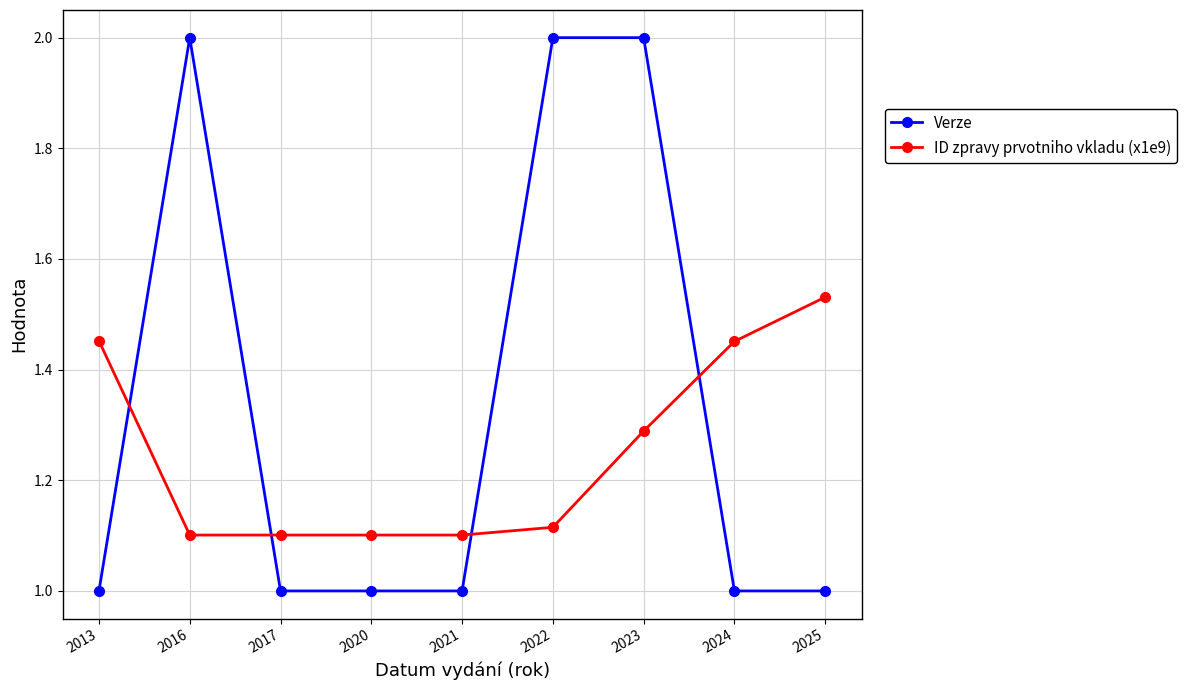

Which series has the largest total across all categories?

Verze